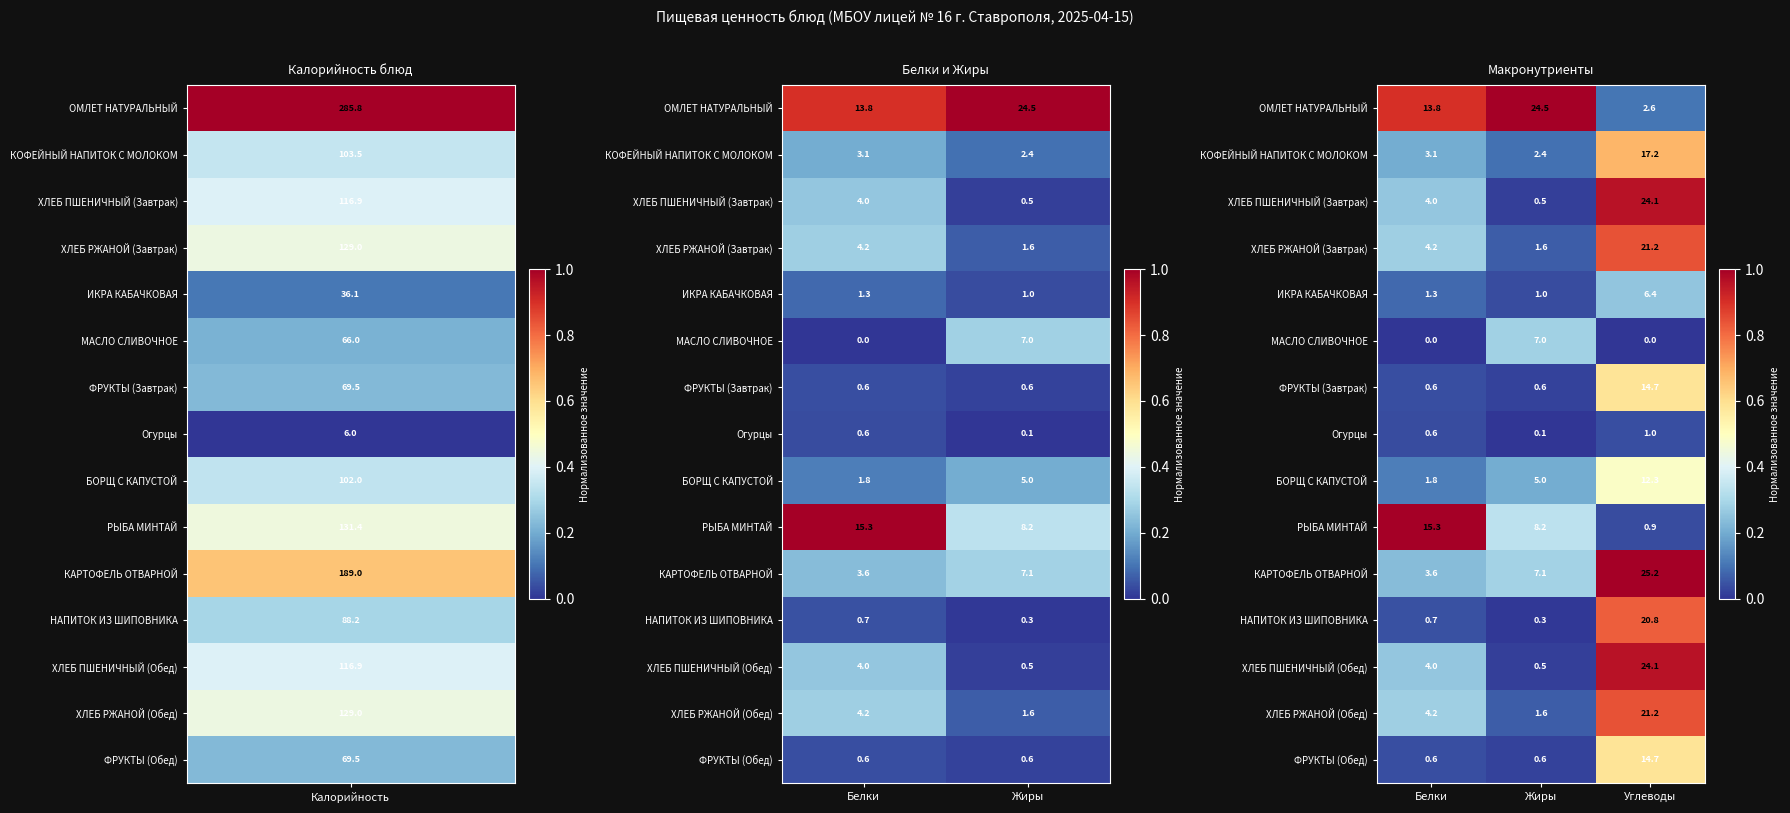

Count the number of data series in this chart.

15